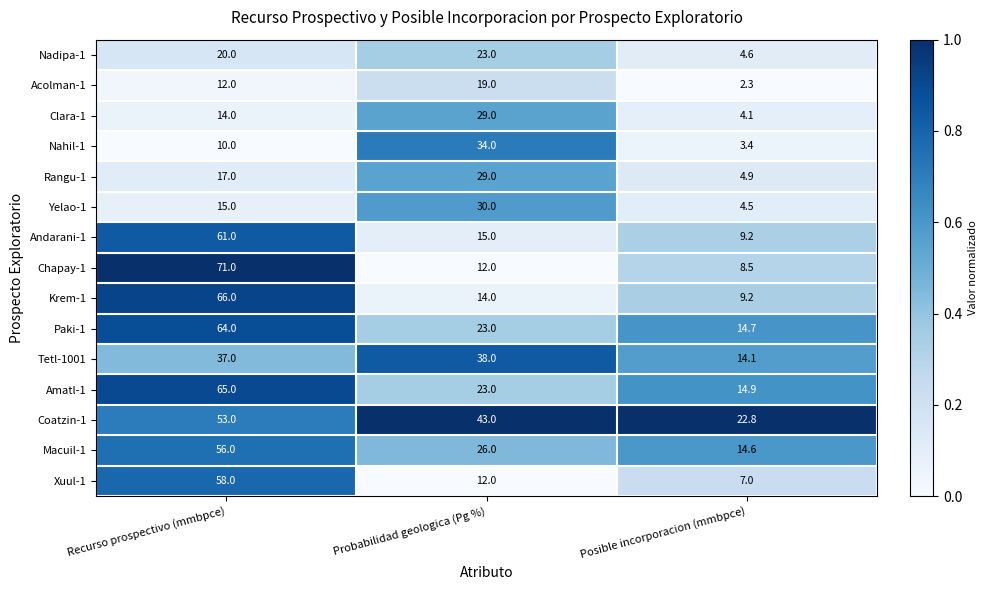

Is it true that Macuil-1 equals 56.0 at Recurso prospectivo (mmbpce)?

True